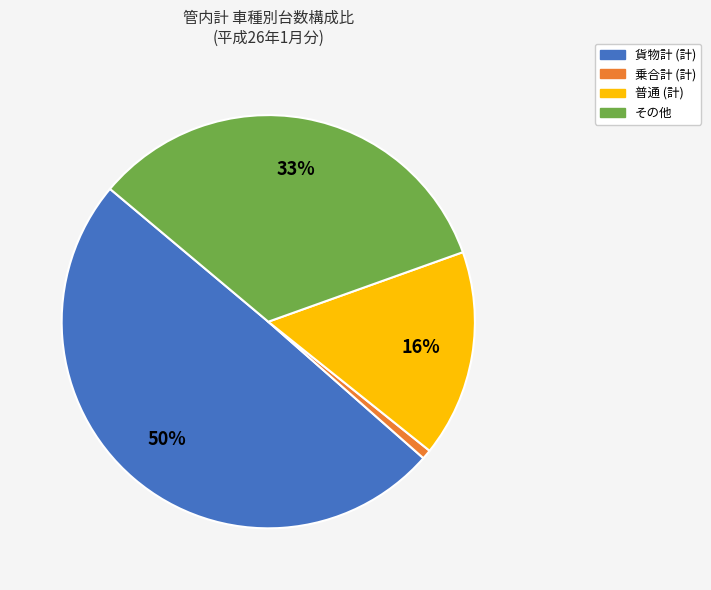

To the nearest percent, what is the difference between the largest and smallest slice percentages?

49%